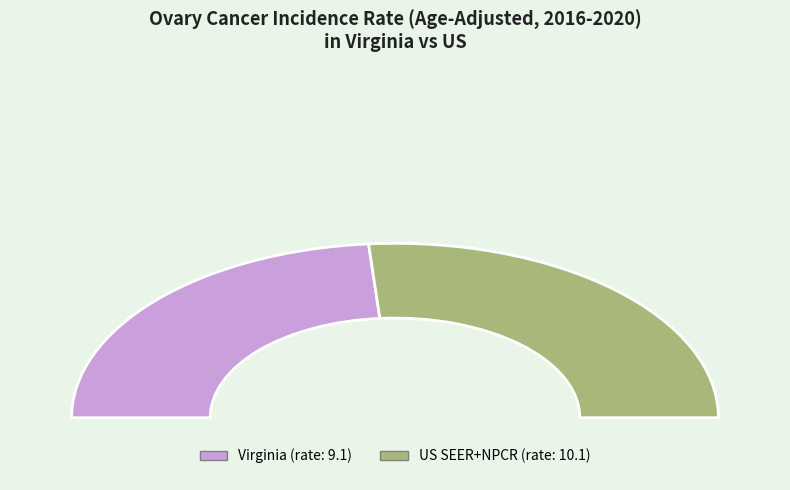

Is there a majority slice in this chart?

Yes